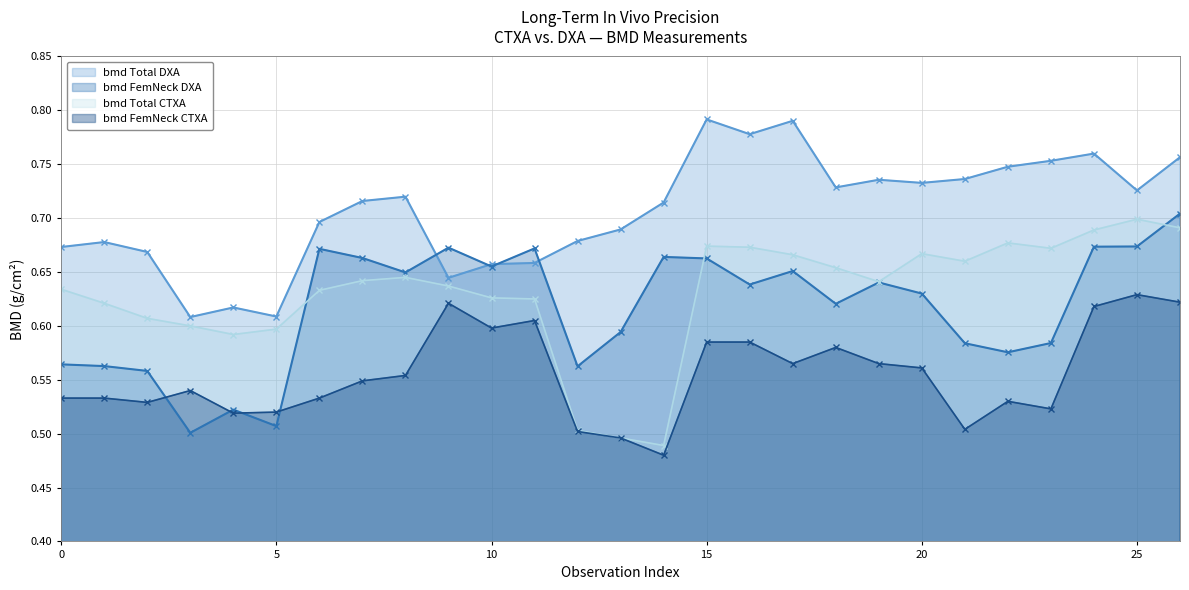

After their last crossing, which series has the higher values: bmd FemNeck DXA or bmd Total DXA?

bmd Total DXA